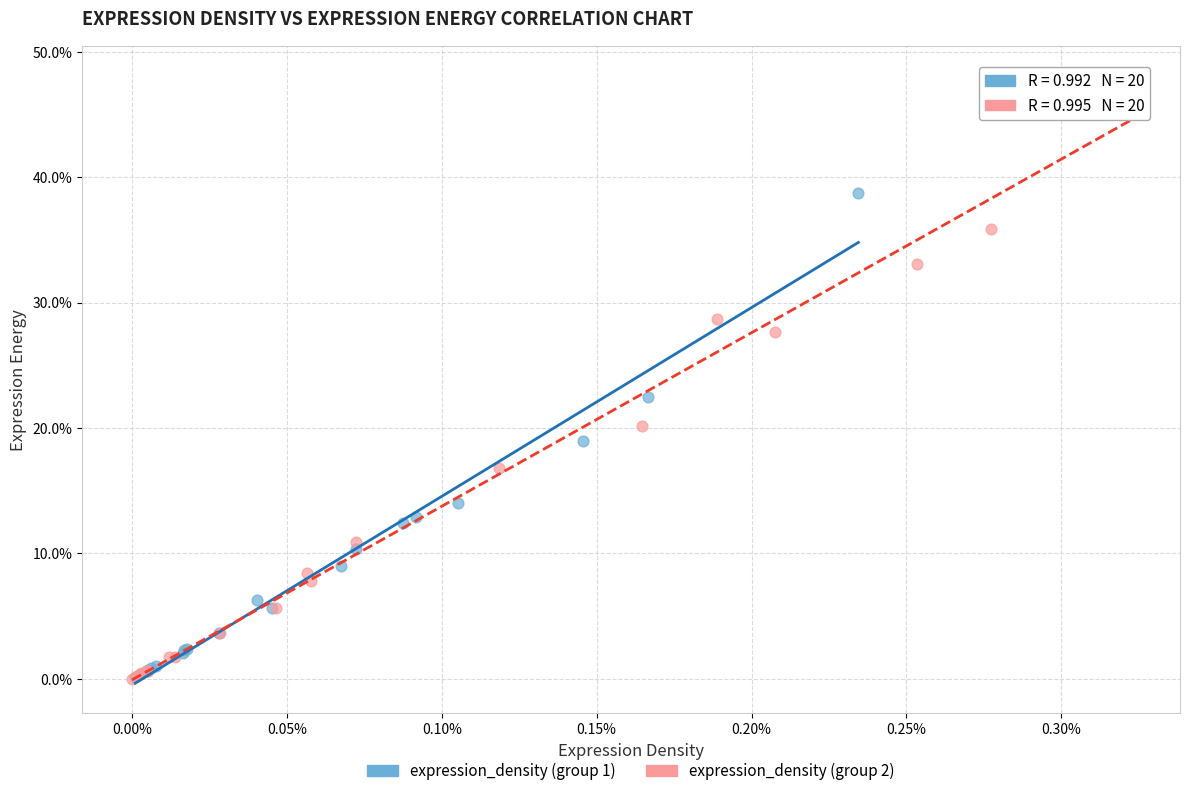

What are all the series names shown in the legend?

expression_density (group 1), expression_density (group 2)